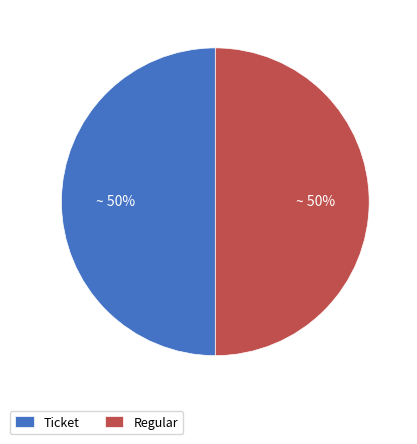

Approximately how many times larger is the value at Ticket compared to Regular?

1.0